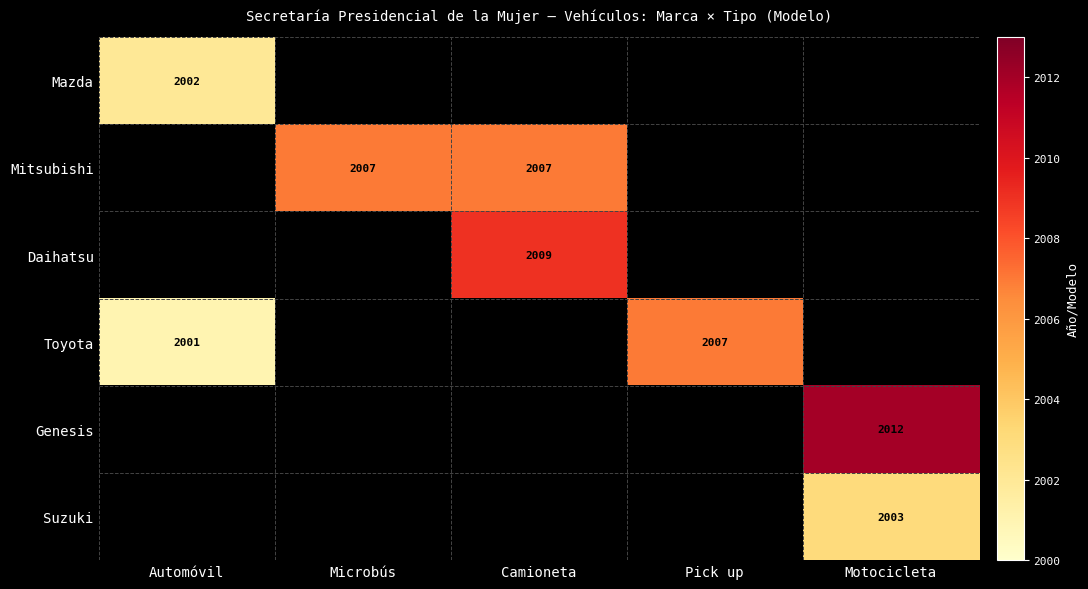

The value of Toyota at Automóvil is 817. True or false?

False